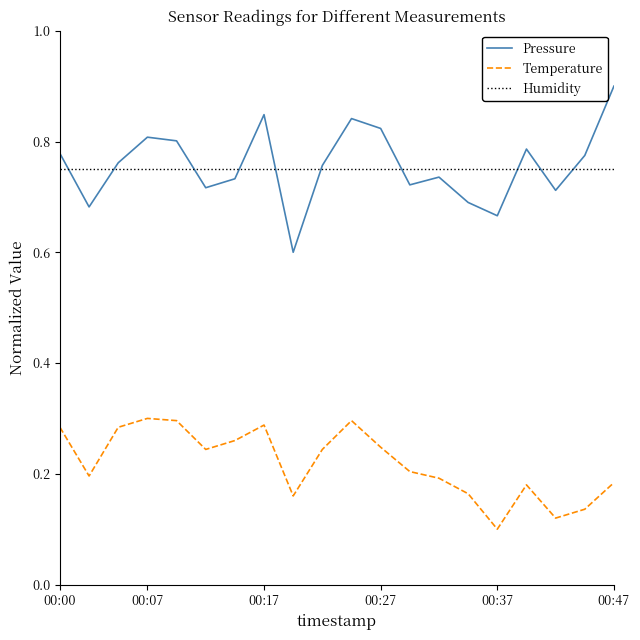

Which series has the largest range (max minus min)?

Pressure